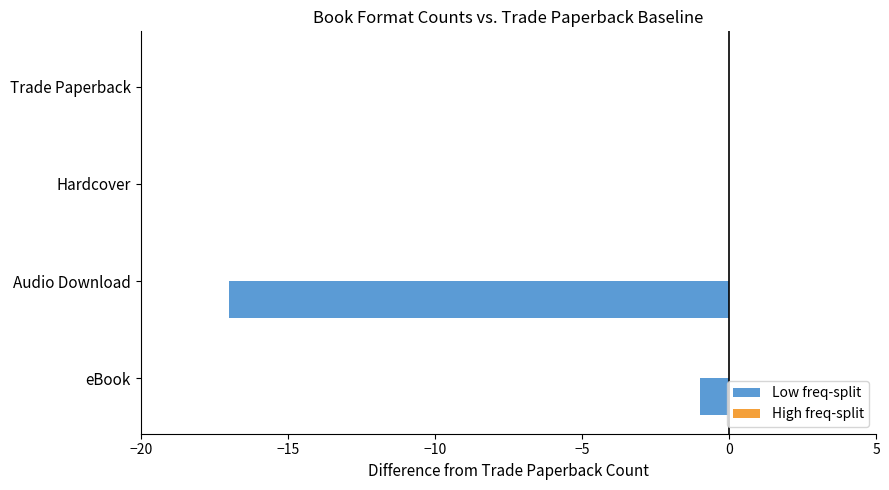

What is the sum of the values at Audio Download and eBook?

-18